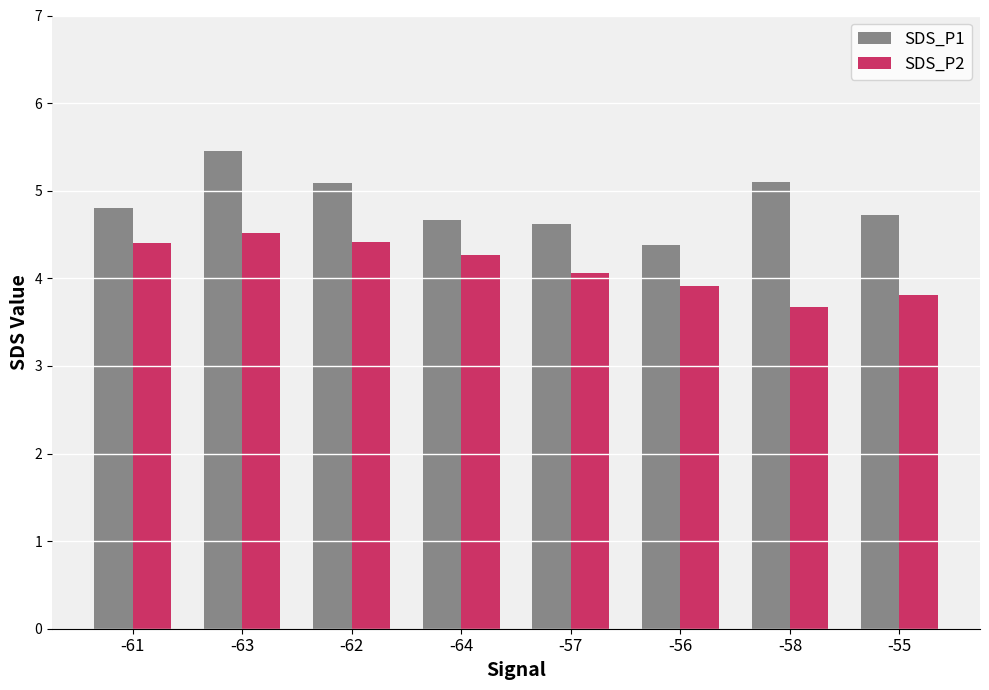

What is the label of the 2nd bar from the right?

-58